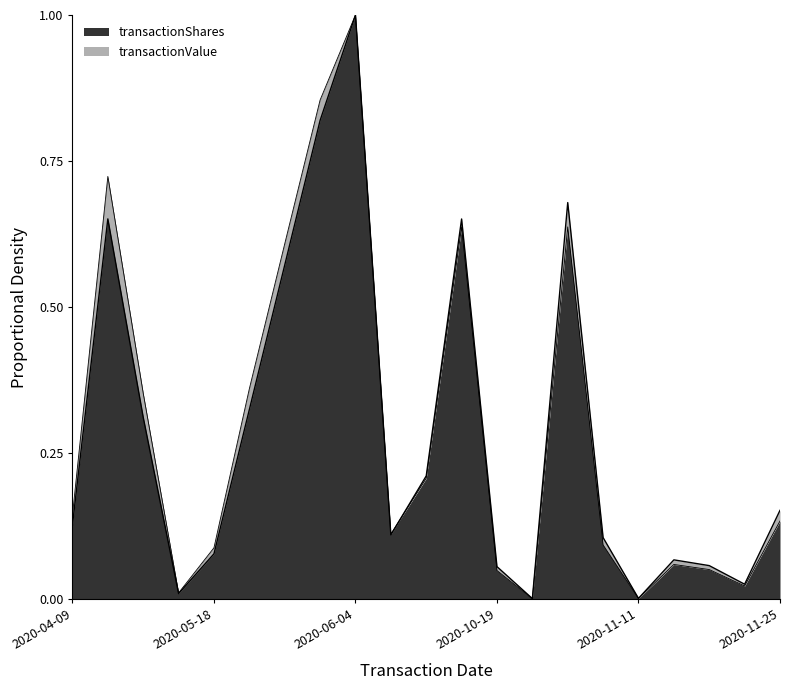

Where is the first local minimum for transactionValue?

2020-05-11